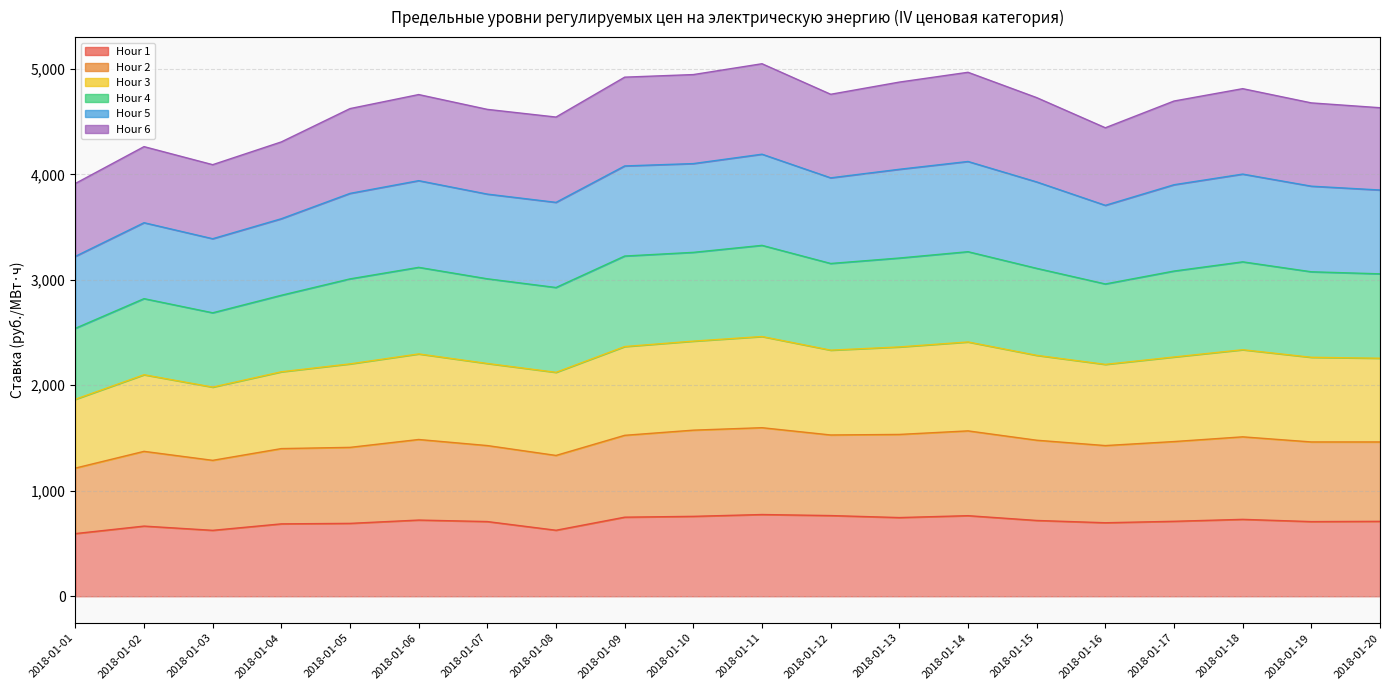

True or false: Hour 1 and Hour 2 cross at least once.

False